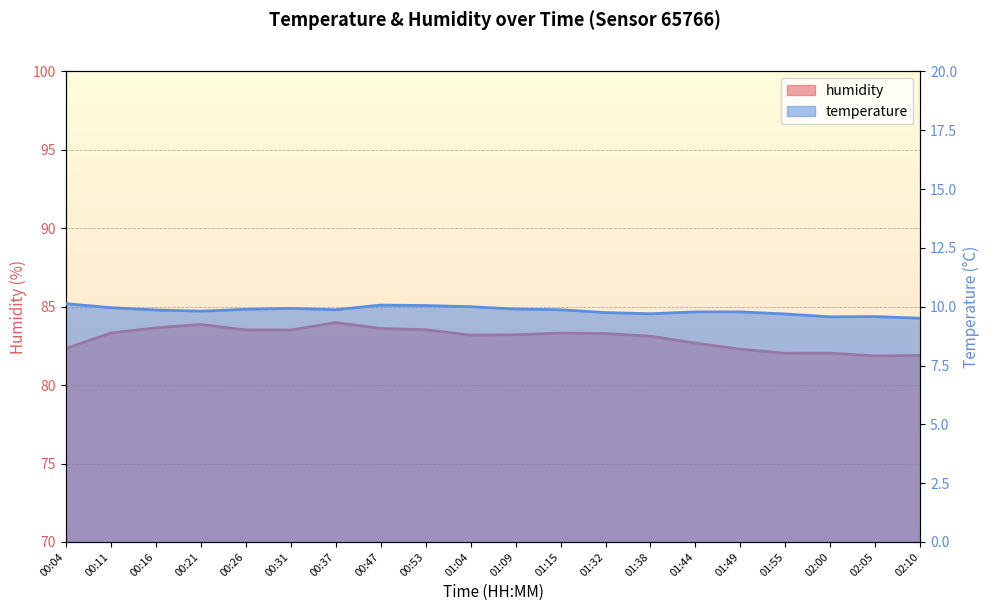

The value of temperature at 01:04 is 10.0. True or false?

True